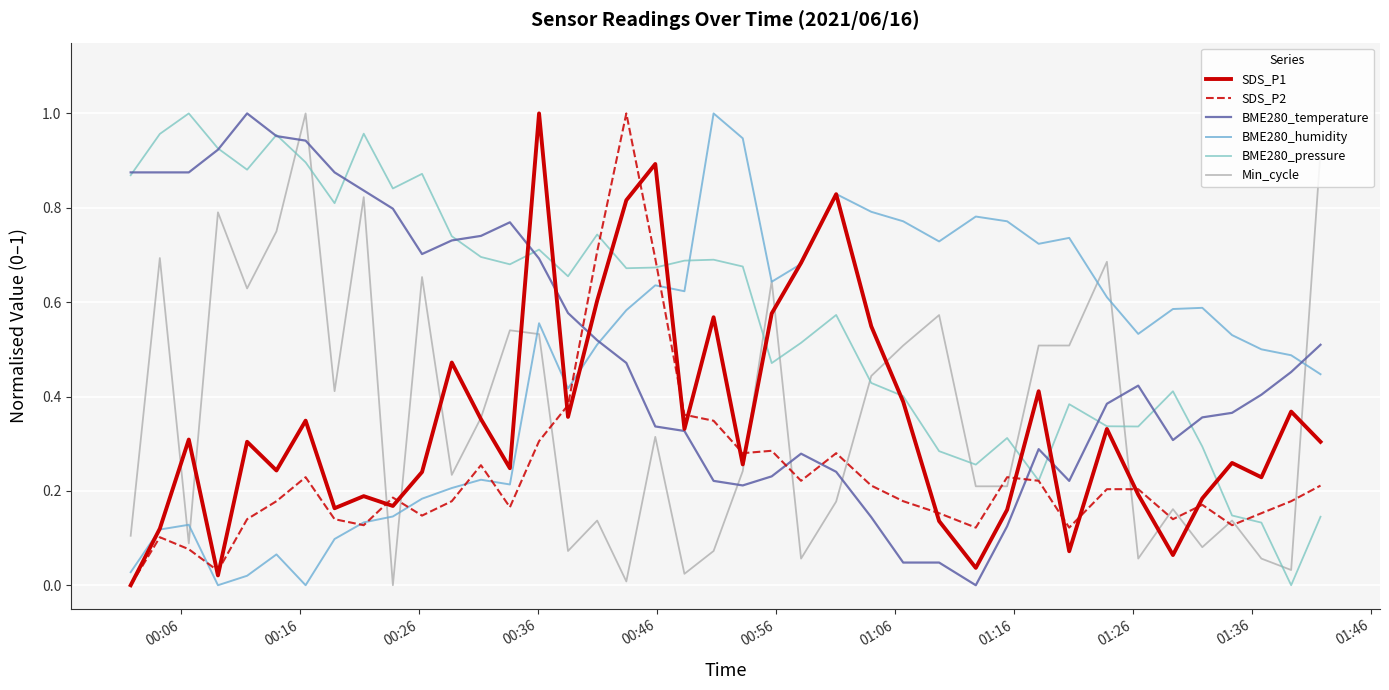

Does the chart display data point markers on the line(s)?

No